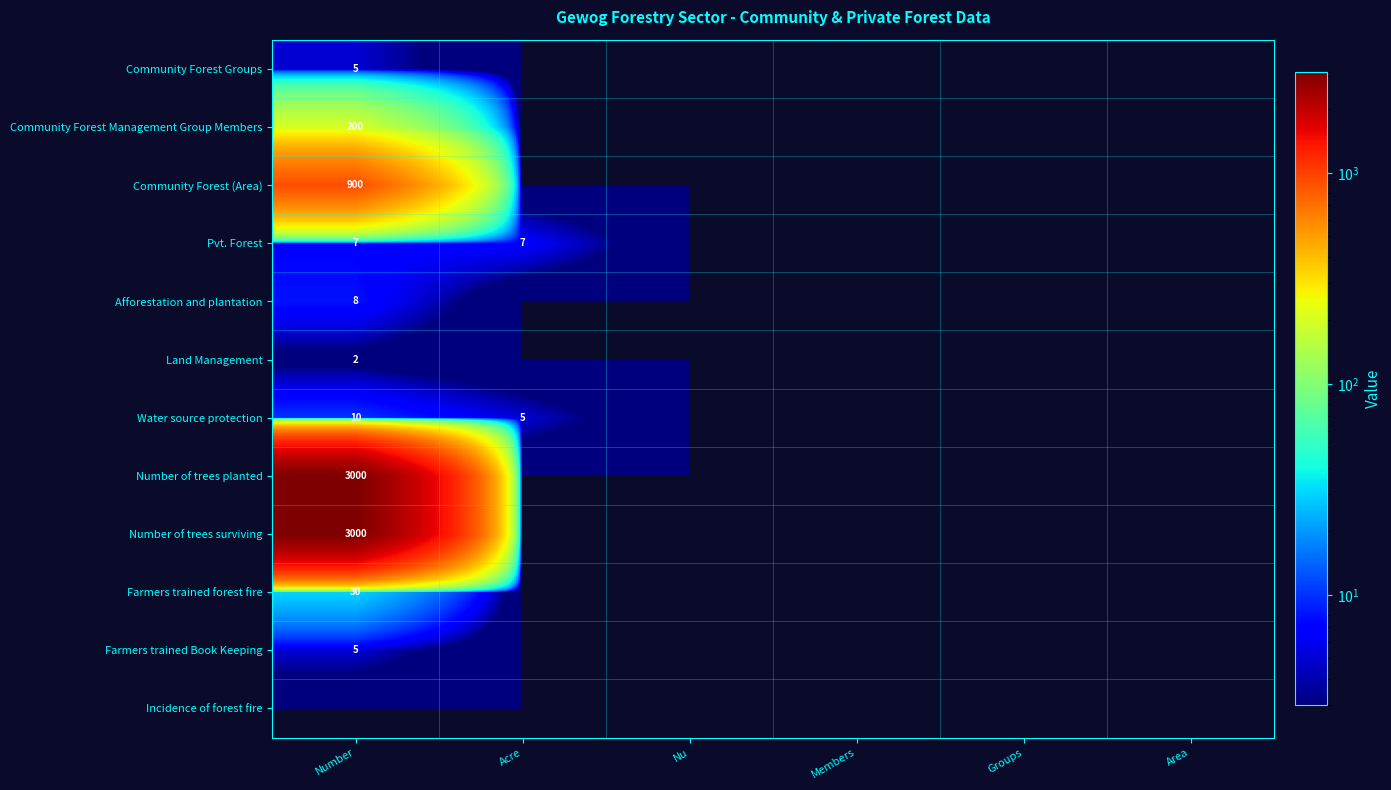

Is it true that Community Forest (Area) equals 0 at Acre?

True